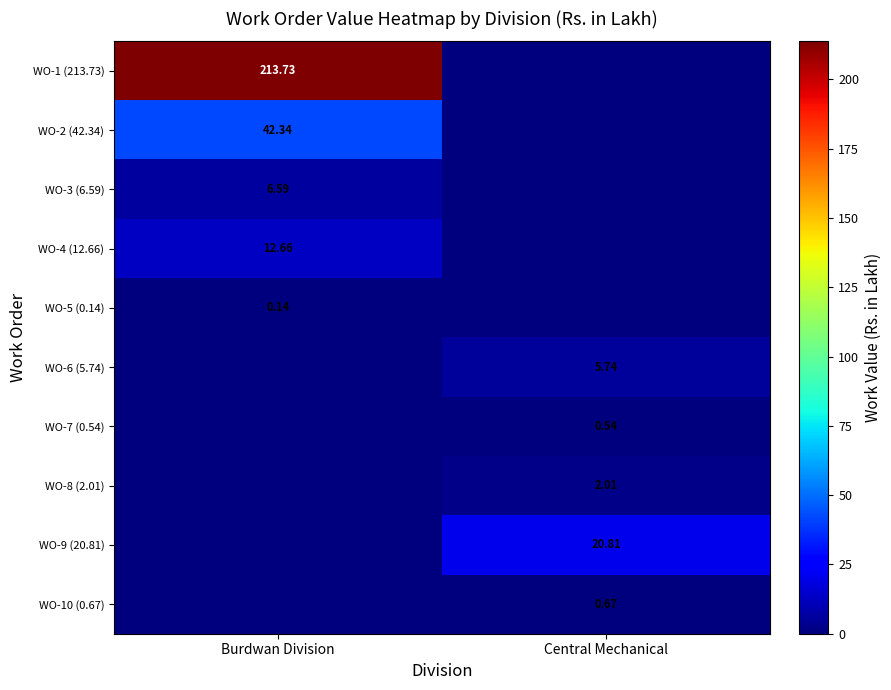

Count the WO-10 (0.67) values in the range 0 to 1.

2